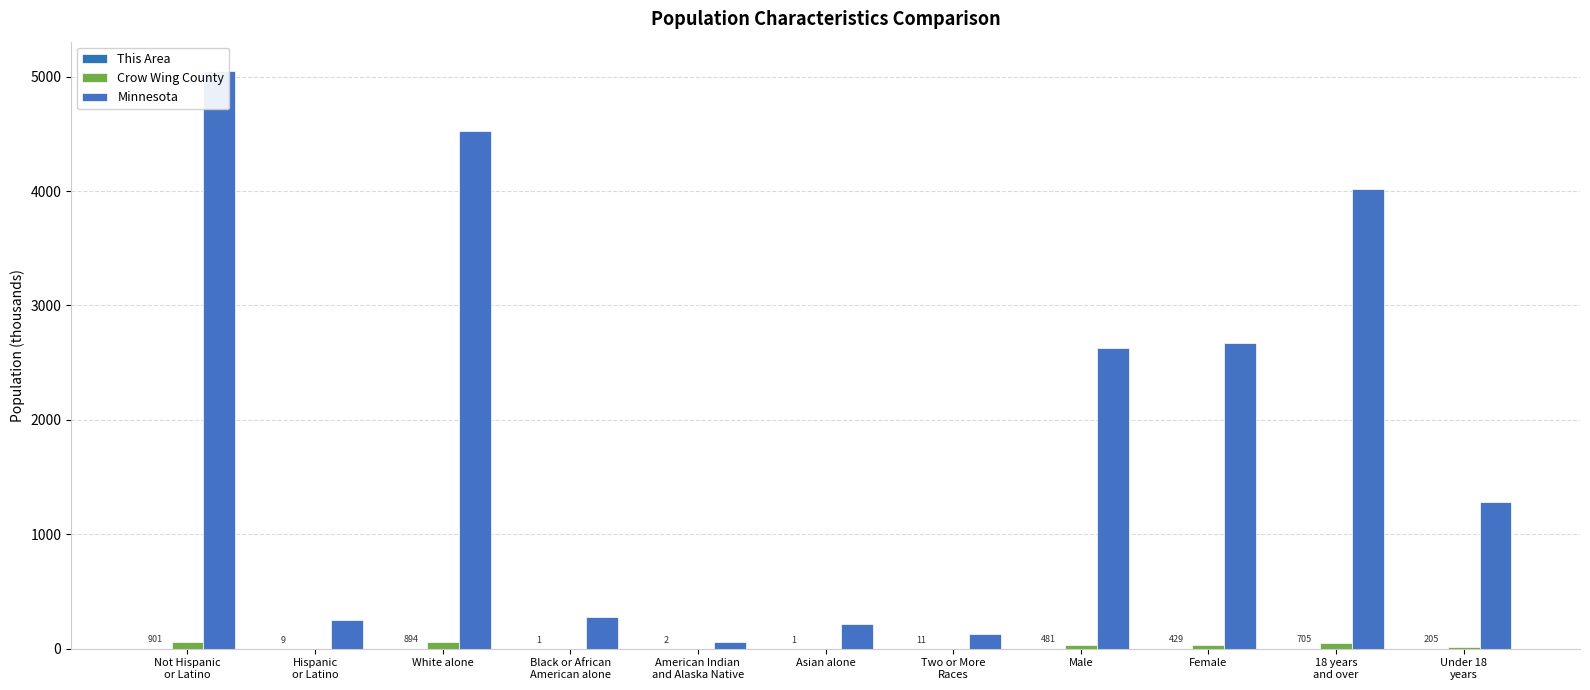

How many groups of bars are there?

11